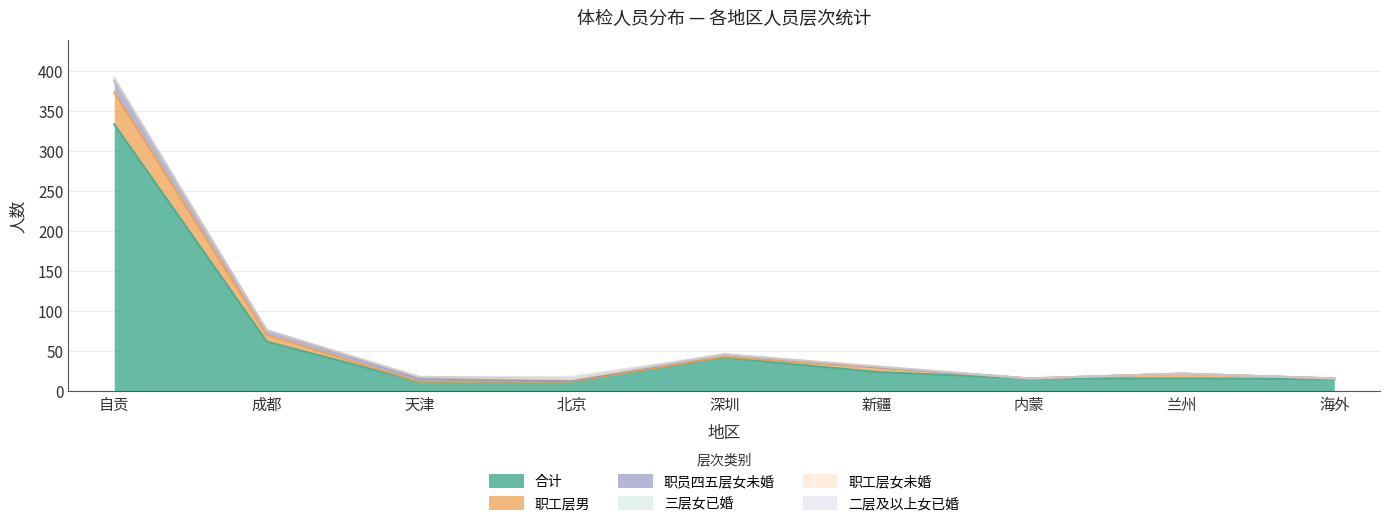

What is the label of the 4th point from the left?

北京